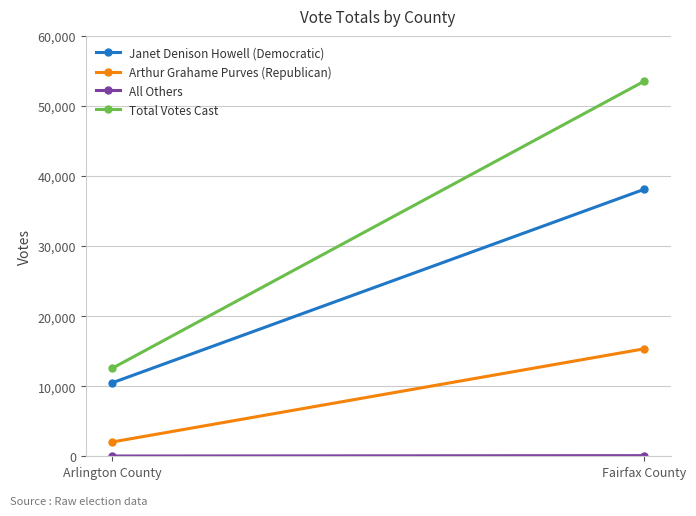

Is this an area chart (filled region under the line)?

No